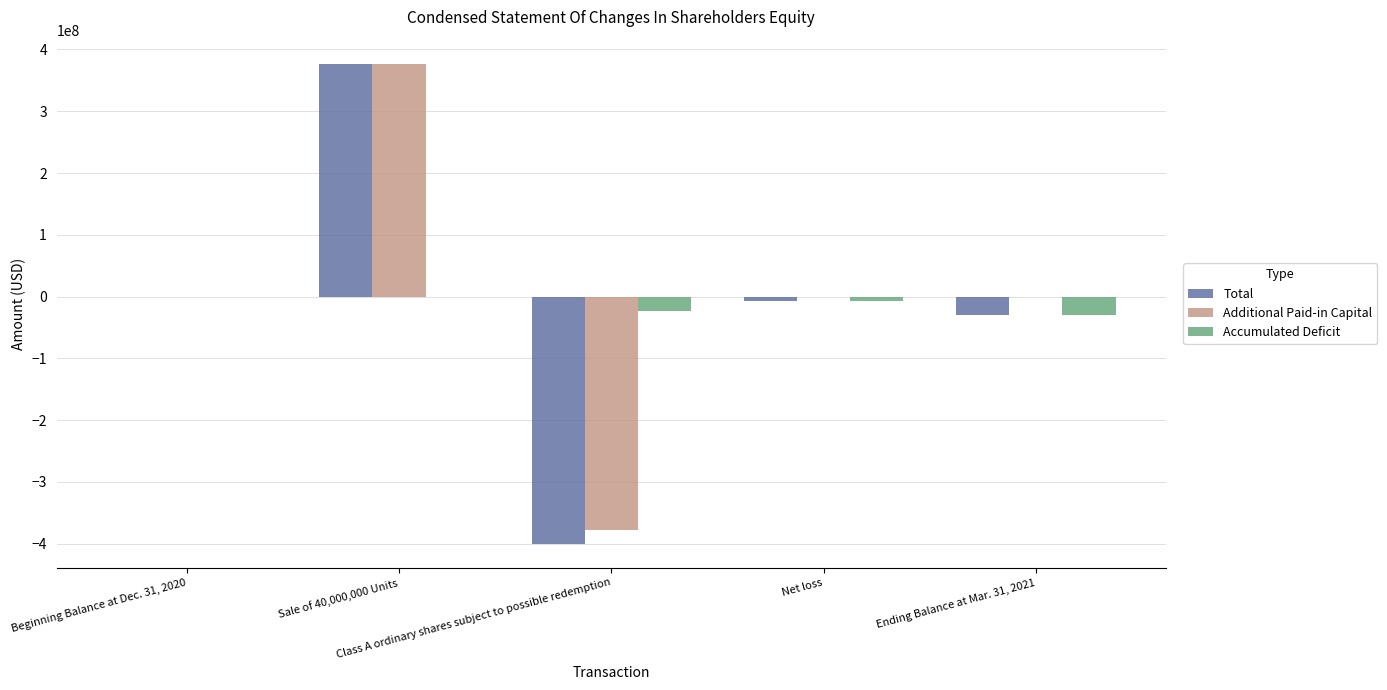

What is the greatest value displayed?

377062295